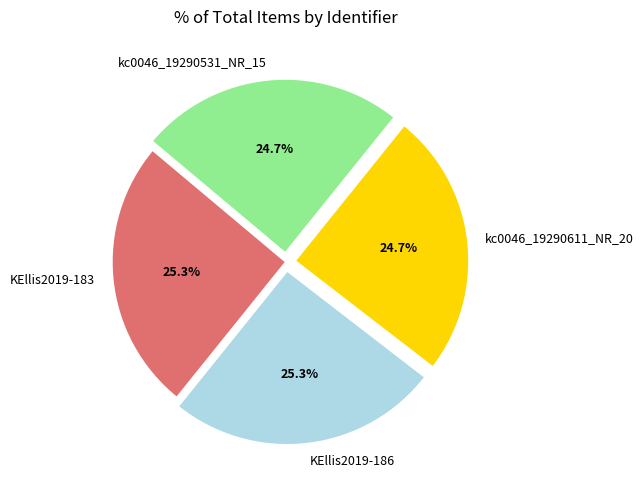

What is the ratio of the value at KEllis2019-186 to the value at kc0046_19290531_NR_15?

1.0